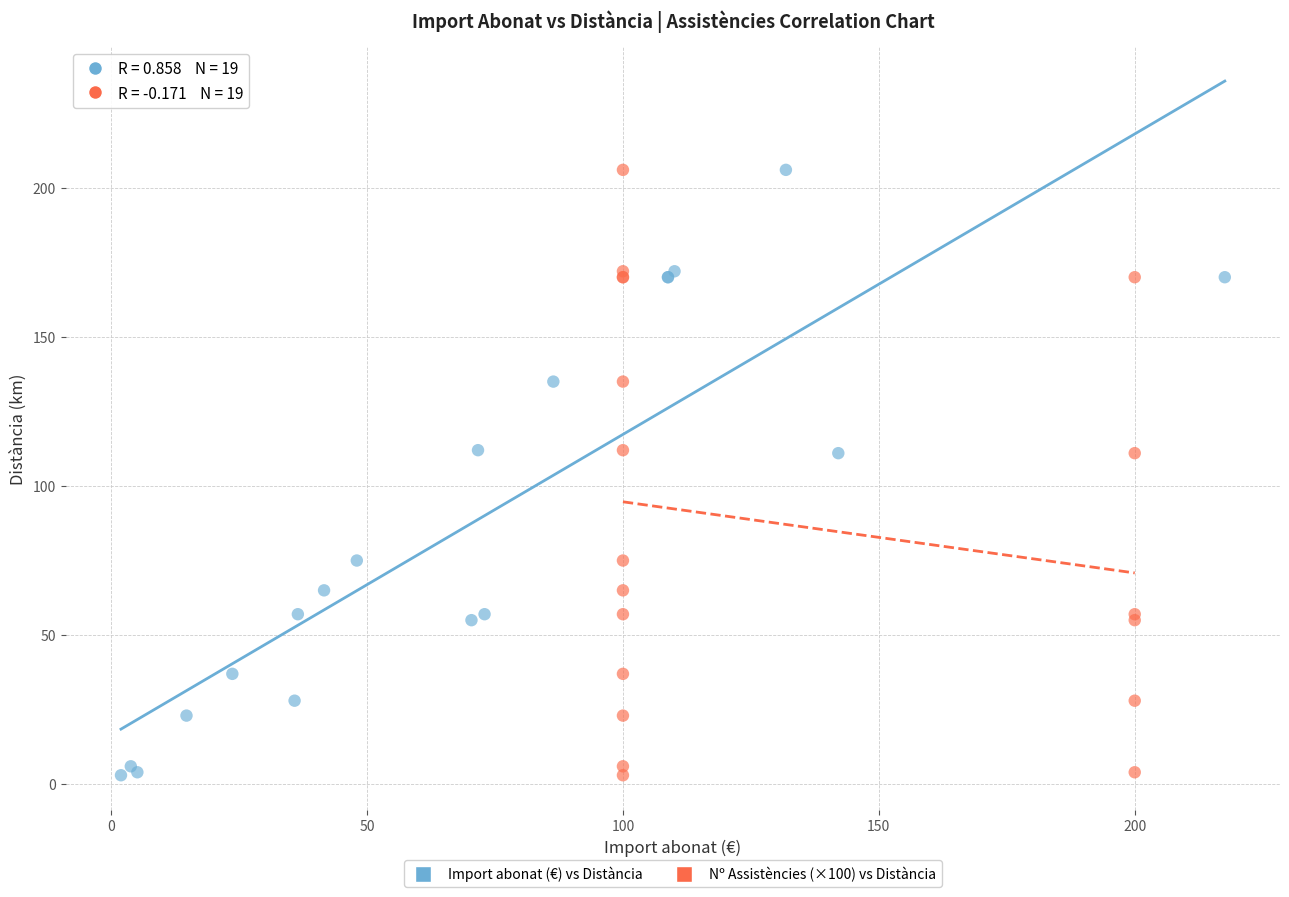

What are all the series names shown in the legend?

Import abonat (€) vs Distància, Nº Assistències (×100) vs Distància